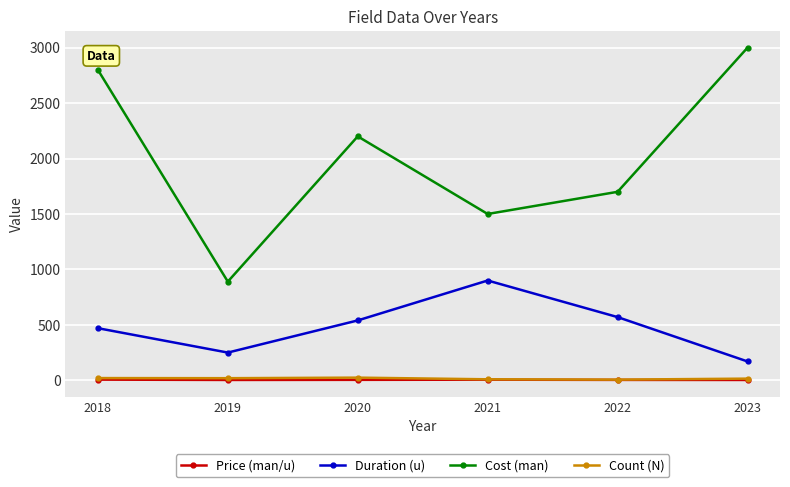

Which series has the largest range (max minus min)?

Cost (man)